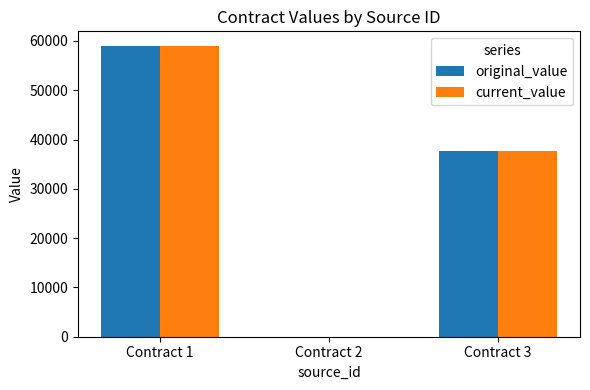

The value of original_value at Contract 3 is 37685.6. True or false?

True